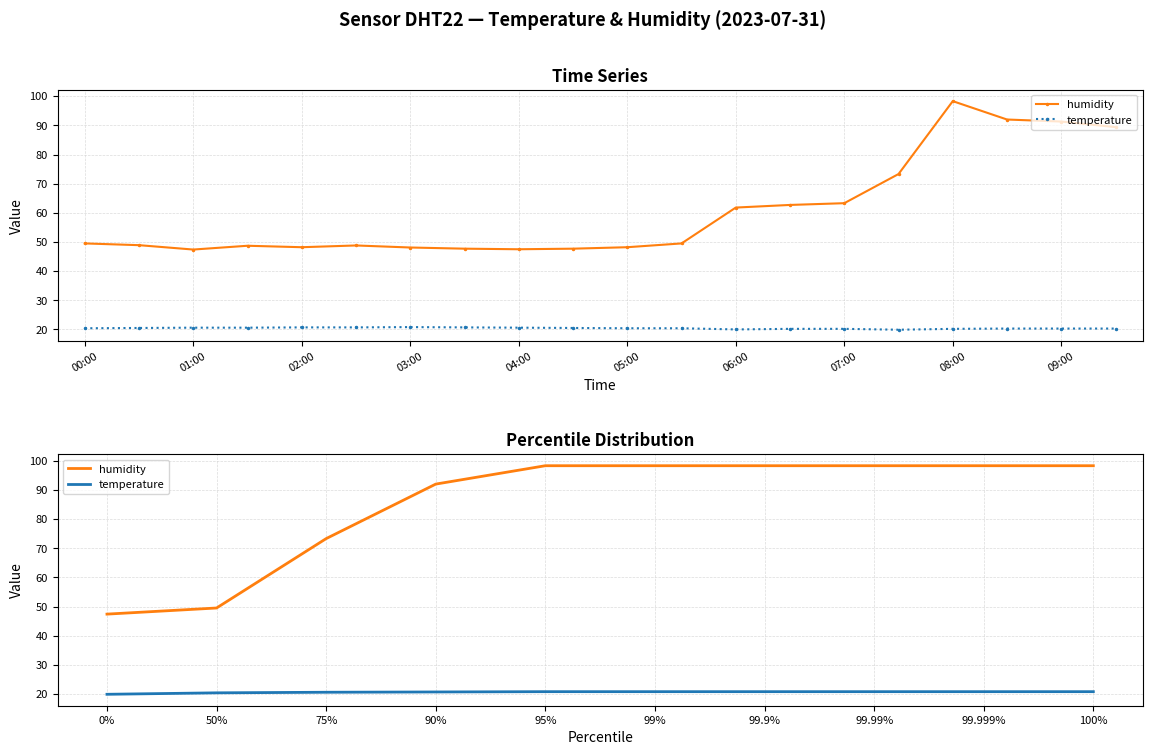

At how many categories does at least one series exceed 52?

8